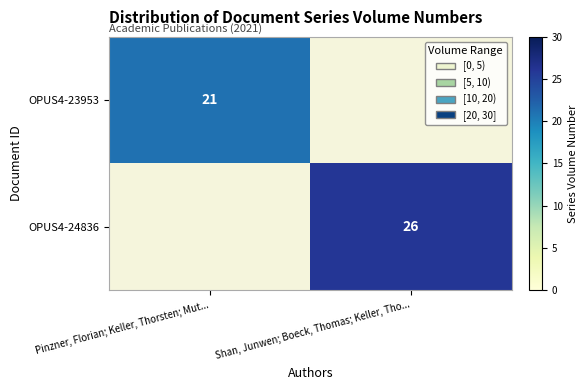

The value of OPUS4-24836 at Shan, Junwen; Boeck, Thomas; Keller, Tho... is 38. True or false?

False